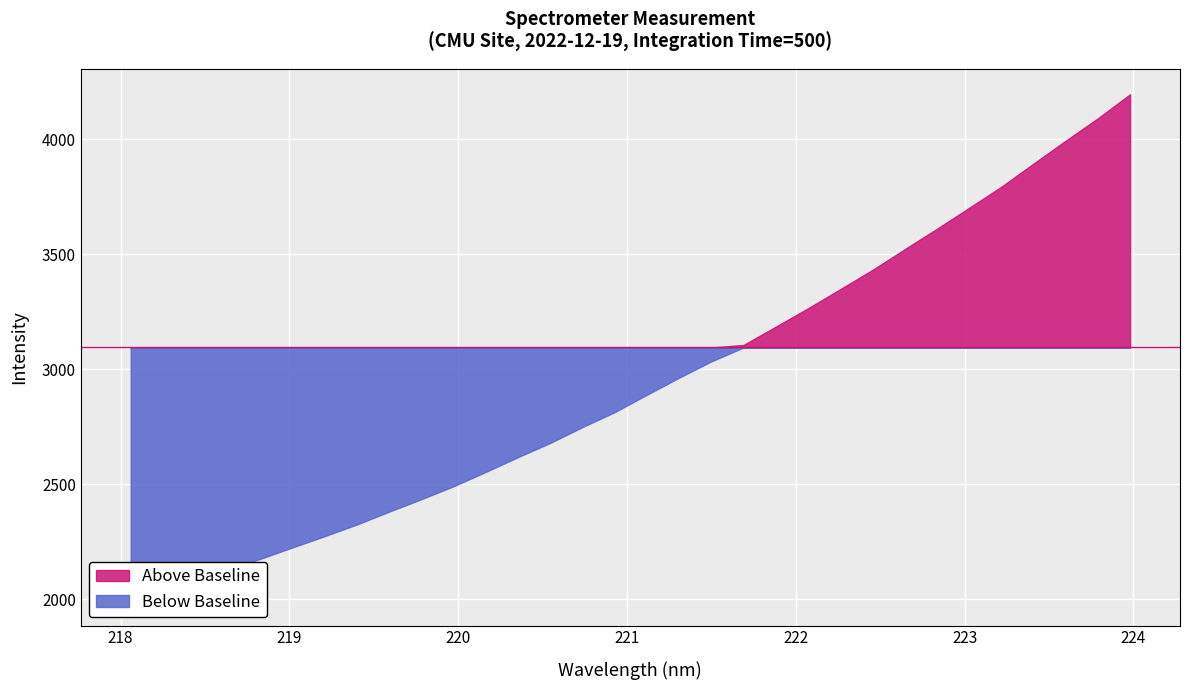

What is the label of the 10th point from the right?

222.263